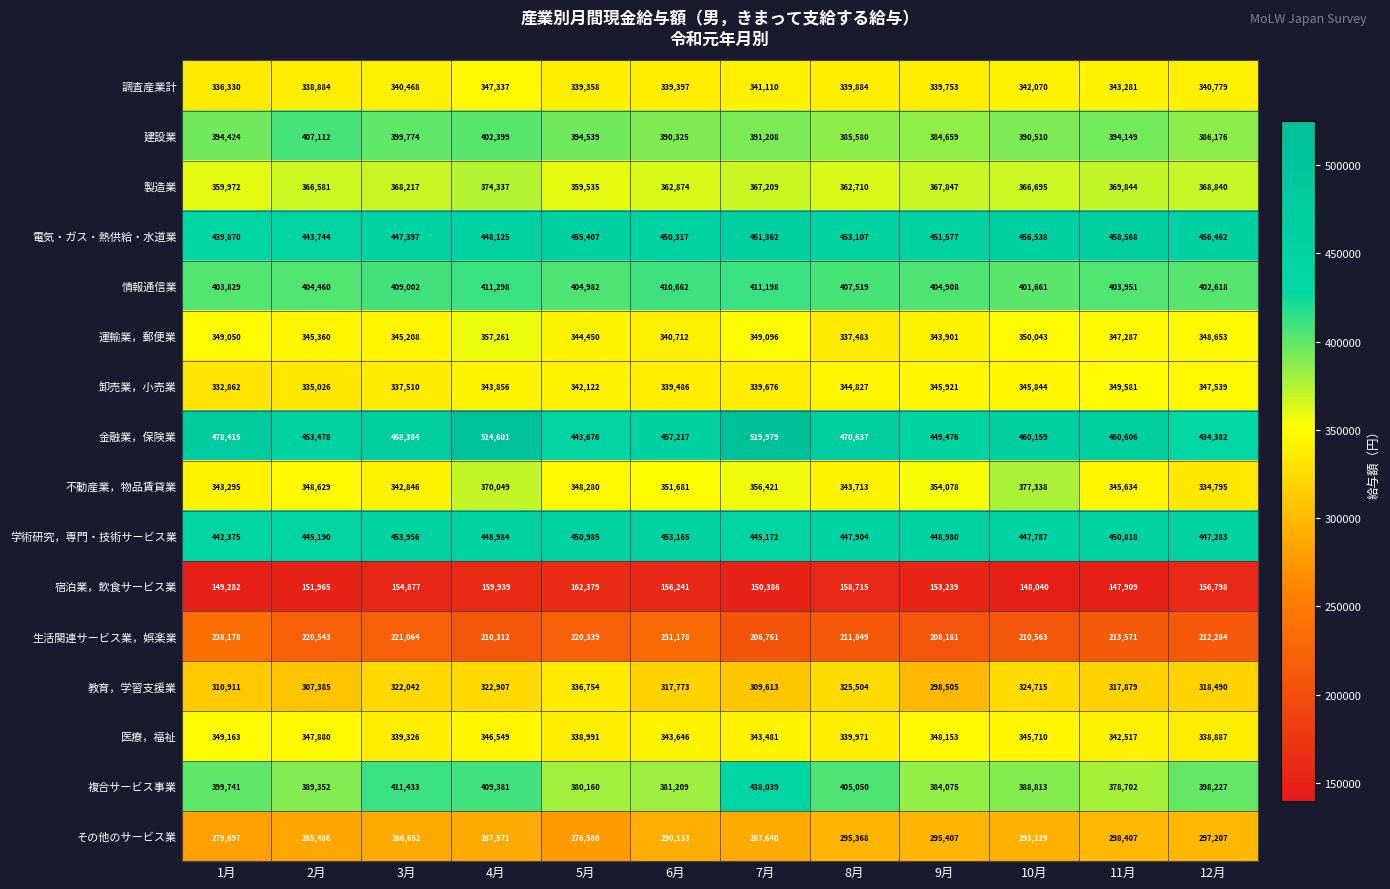

The value of 生活関連サービス業，娯楽業 at 4月 is 210312. True or false?

True